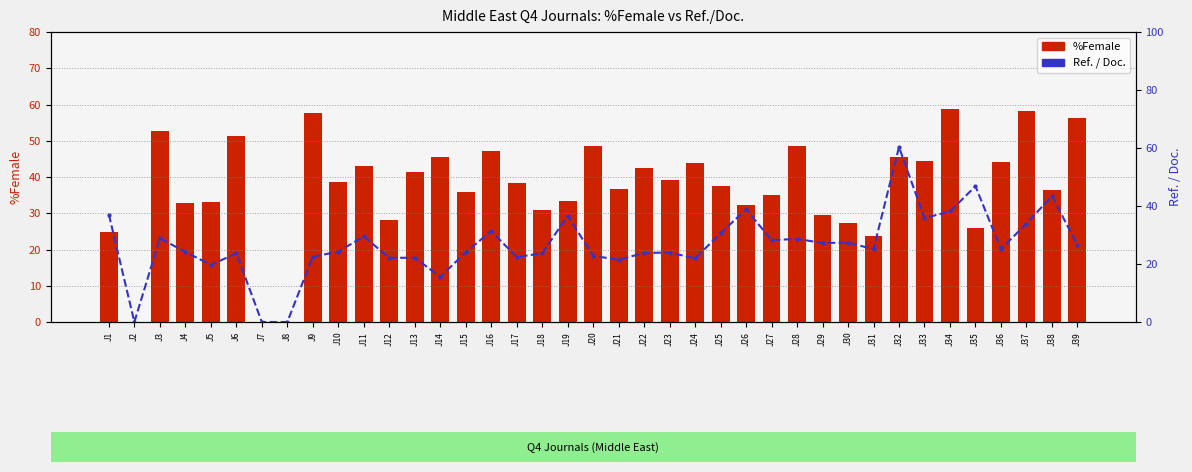

Reading right to left, list all the values displayed in this chart.

%Female: J39=56.3	J38=36.3	J37=58.1	J36=44.2	J35=26.1	J34=58.7	J33=44.5	J32=45.6	J31=23.7	J30=27.4	J29=29.6	J28=48.6	J27=34.9	J26=32.4	J25=37.6	J24=43.9	J23=39.1	J22=42.6	J21=36.8	J20=48.5	J19=33.3	J18=30.8	J17=38.3	J16=47.3	J15=35.9	J14=45.4	J13=41.4	J12=28.2	J11=43.1	J10=38.6	J9=57.8	J8=0.0	J7=0.0	J6=51.3	J5=33.0	J4=33.0	J3=52.8	J2=0.0	J1=24.8
Ref. / Doc.: J39=26.6	J38=43.4	J37=33.9	J36=25.1	J35=46.8	J34=38.1	J33=35.8	J32=60.3	J31=25.1	J30=27.4	J29=27.3	J28=28.6	J27=28.2	J26=38.9	J25=30.6	J24=22.0	J23=23.9	J22=23.8	J21=21.5	J20=22.8	J19=36.6	J18=23.7	J17=22.4	J16=31.4	J15=24.0	J14=15.6	J13=22.2	J12=22.1	J11=29.5	J10=24.2	J9=22.5	J8=0.0	J7=0.0	J6=23.7	J5=19.7	J4=24.2	J3=28.9	J2=0.0	J1=37.0